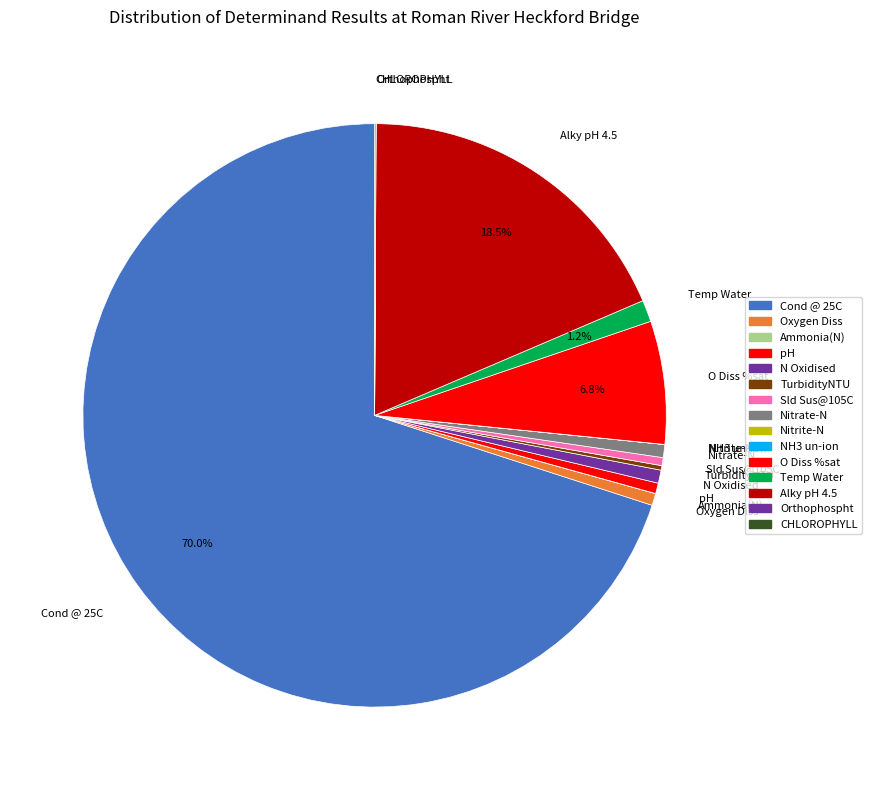

The Oxygen Diss slice represents 1% of the pie. True or false?

True